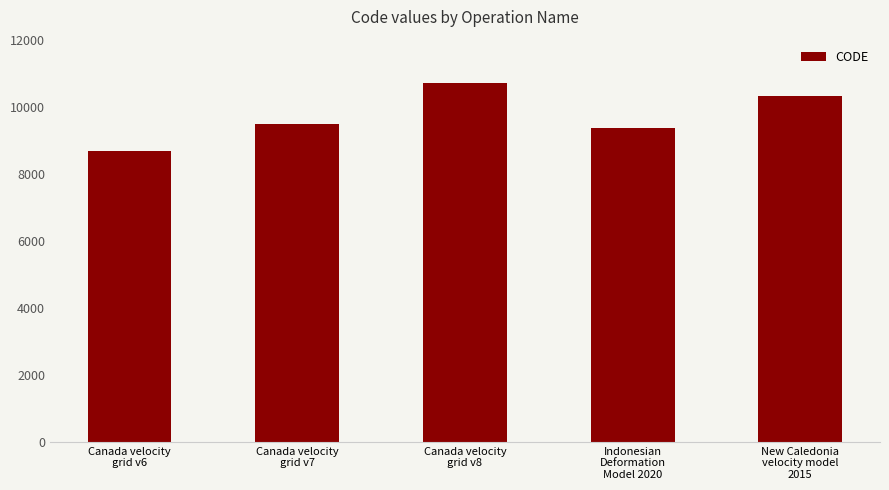

Reading left to right, transcribe all the data shown in this chart.

Canada velocity
grid v6=8676	Canada velocity
grid v7=9483	Canada velocity
grid v8=10707	Indonesian
Deformation
Model 2020=9375	New Caledonia
velocity model
2015=10323